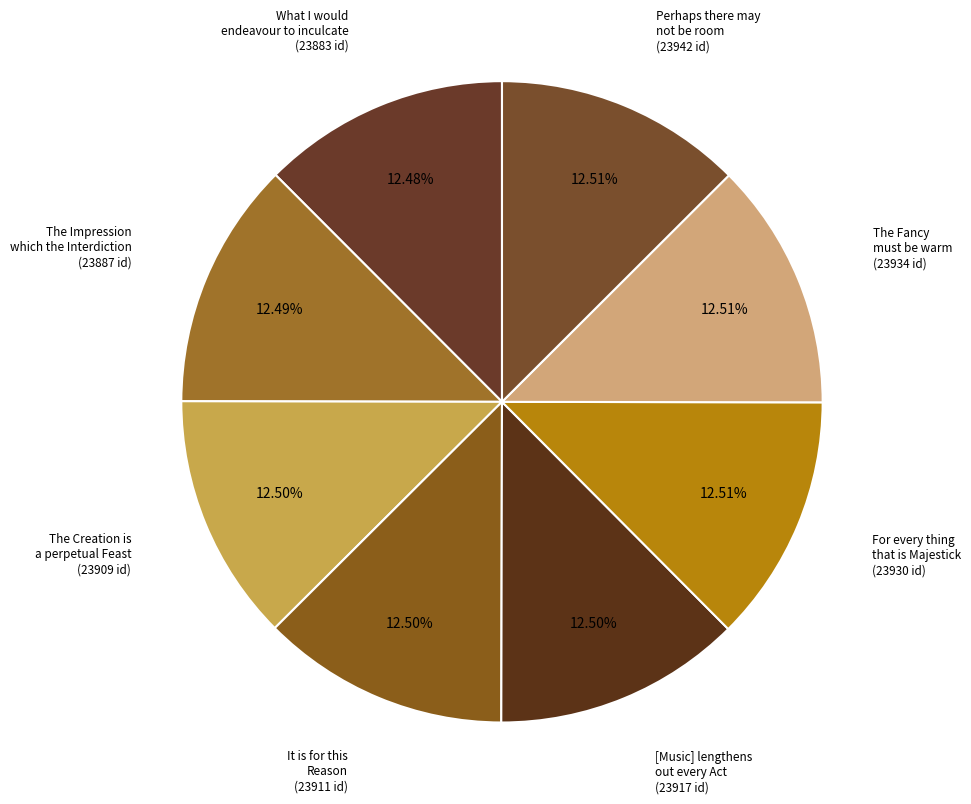

How many slices are in this pie chart?

8